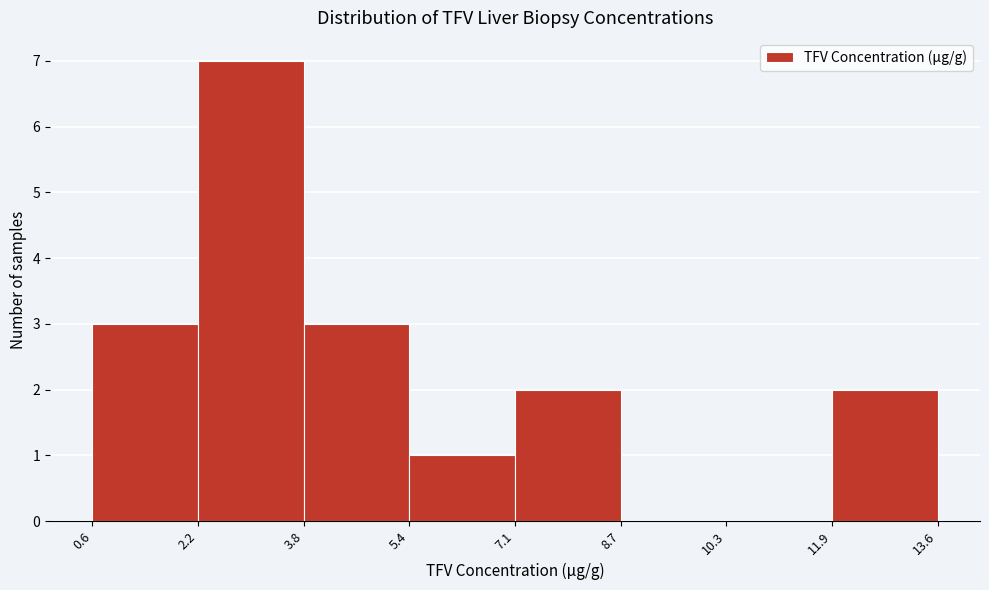

Over which range of the x-axis is the bar tallest?

2.2 to 3.8